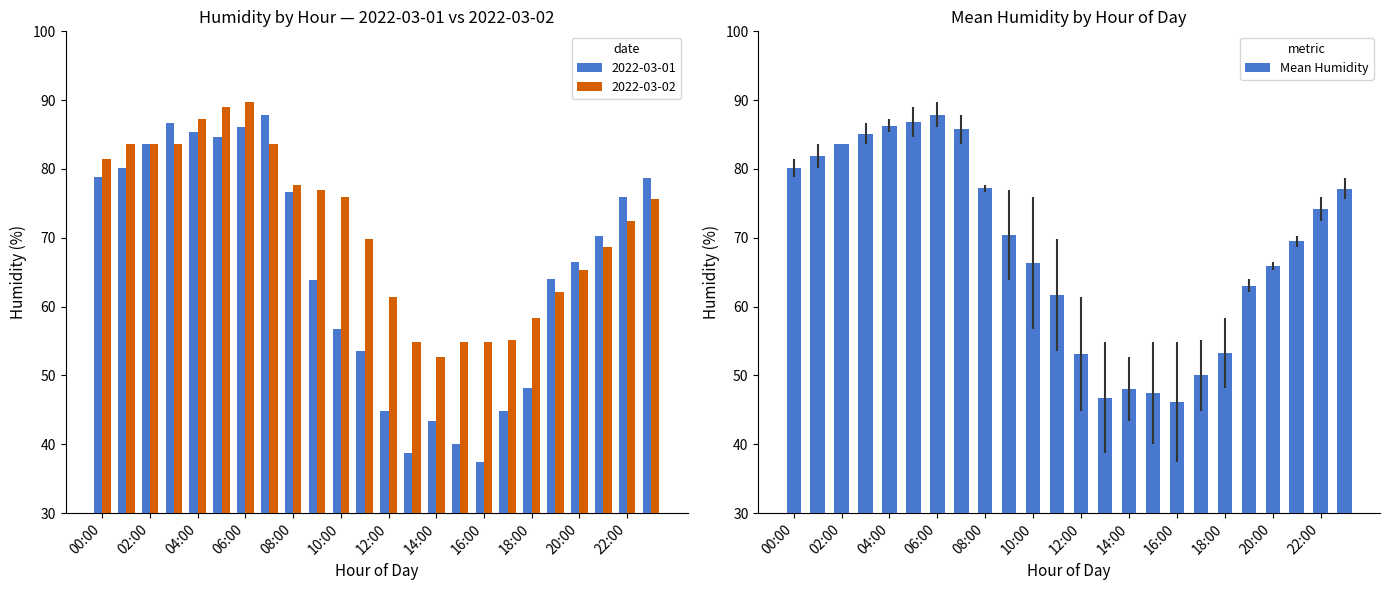

Where does the data first go above 70?

00:00